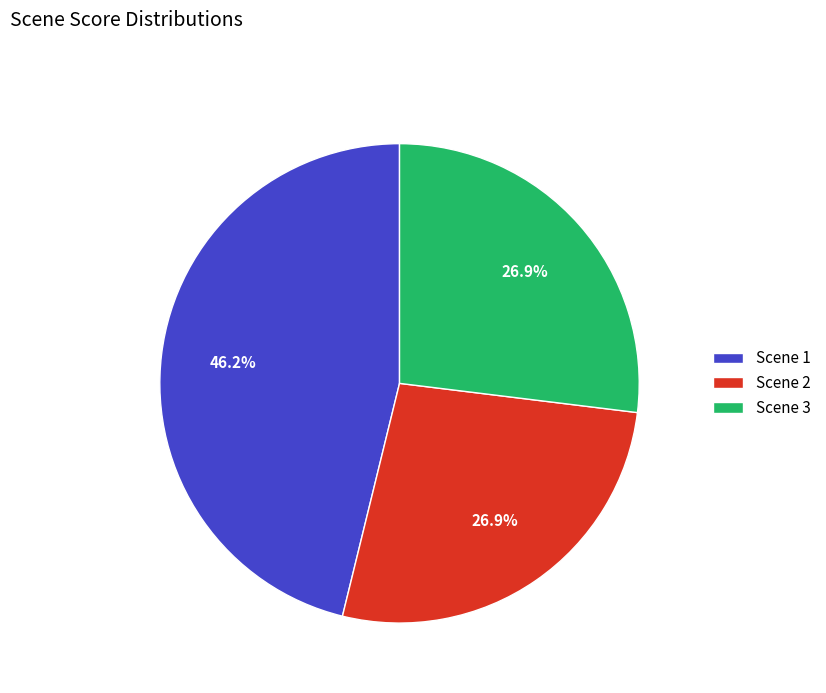

Count the number of slices in the pie.

3